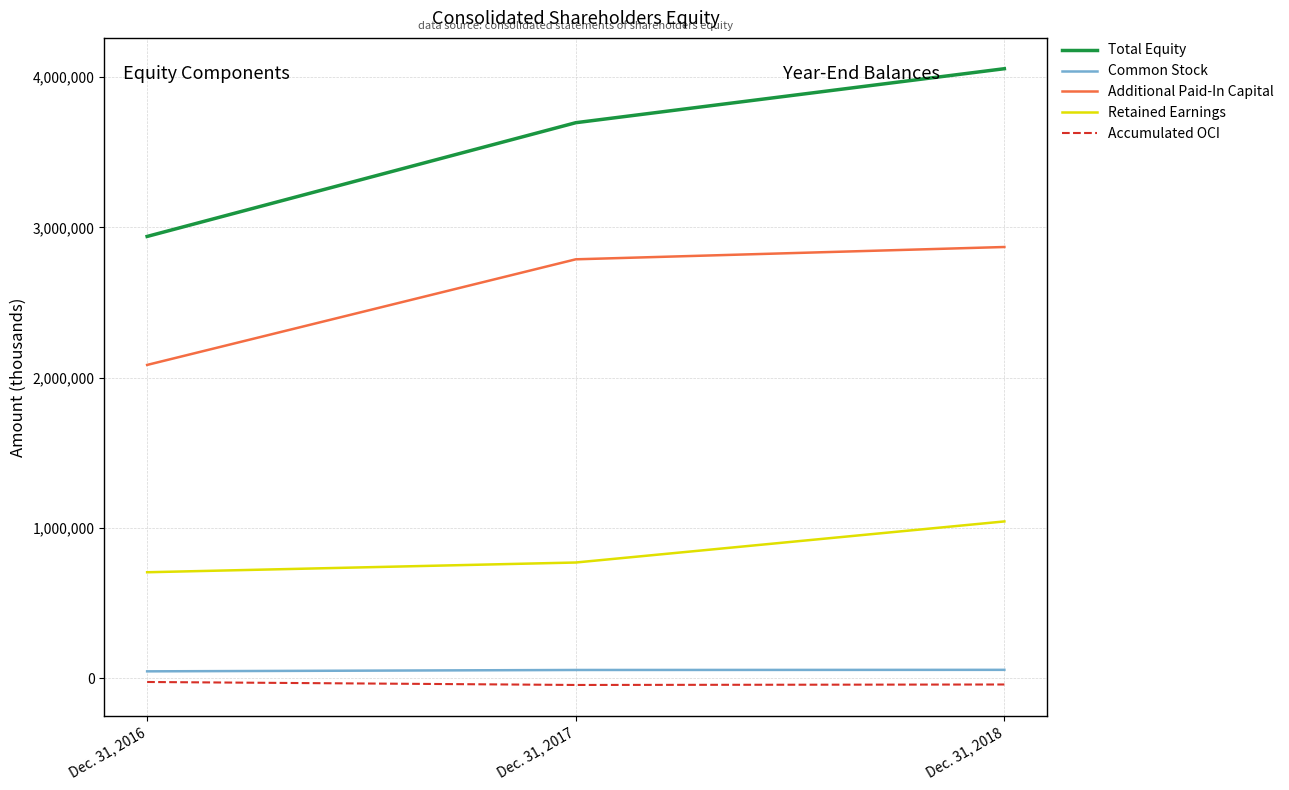

The value of Total Equity at Dec. 31, 2017 is 6579051. True or false?

False